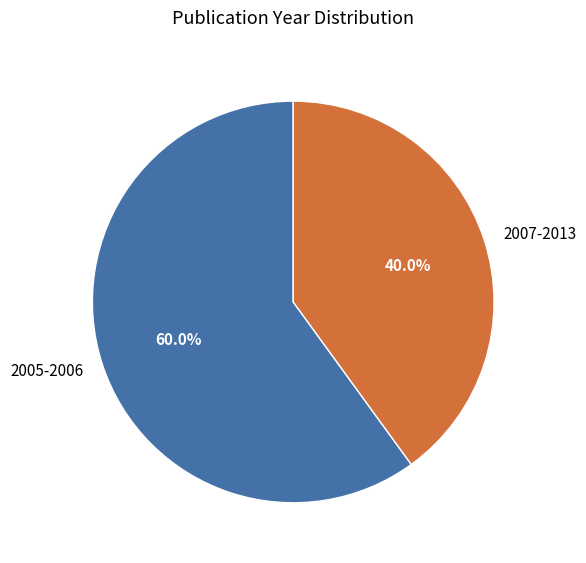

Combined, do 2005-2006 and 2007-2013 account for over 50%?

Yes